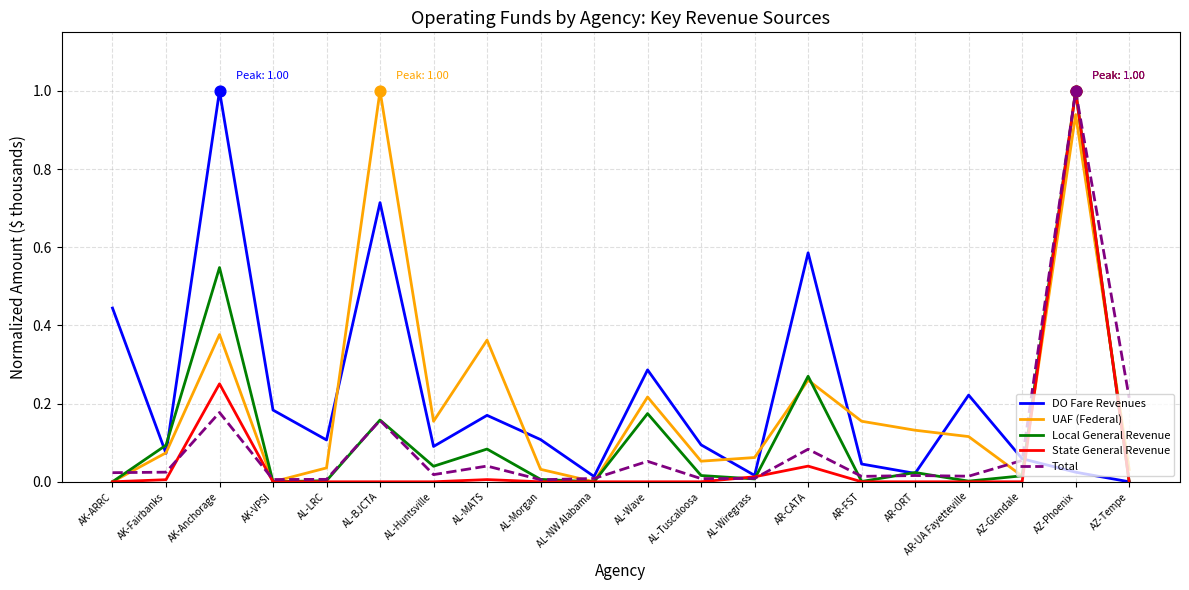

Which series has the largest total across all categories?

DO Fare Revenues